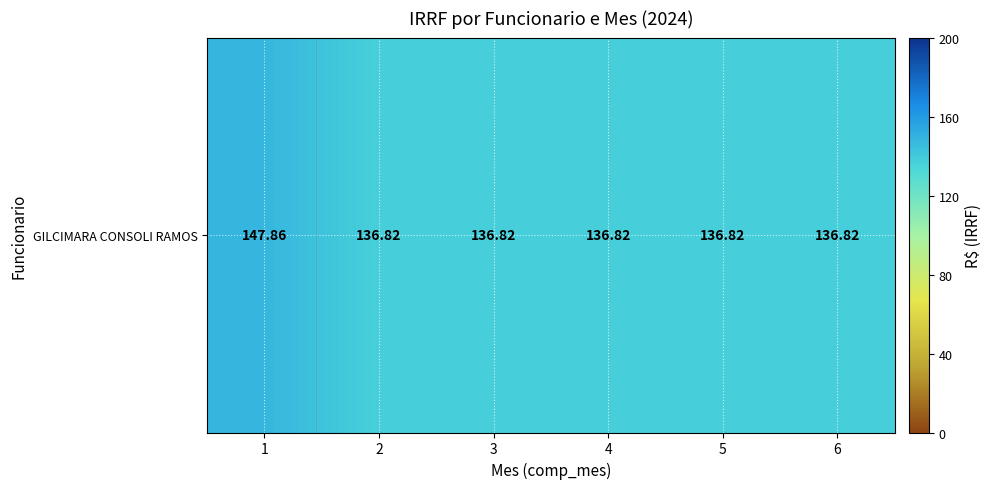

Reading right to left, transcribe all the data shown in this chart.

136.8	136.8	136.8	136.8	136.8	147.9